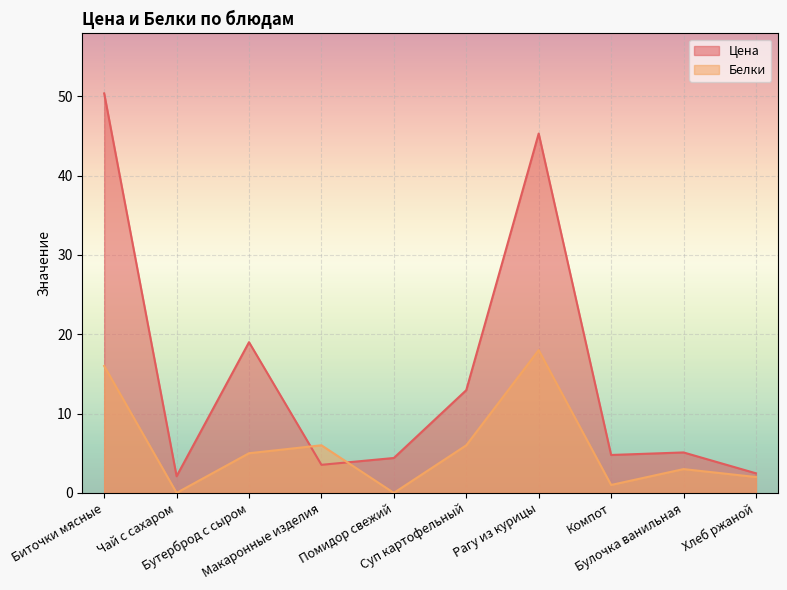

How many lines are shown in the chart?

2